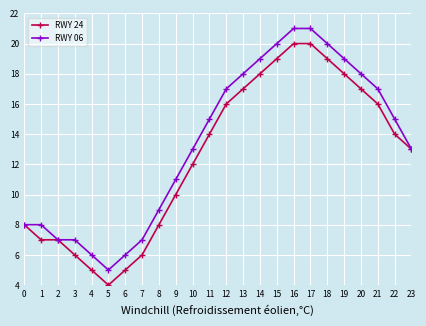

What is the approximate value of RWY 06 at 16?

21